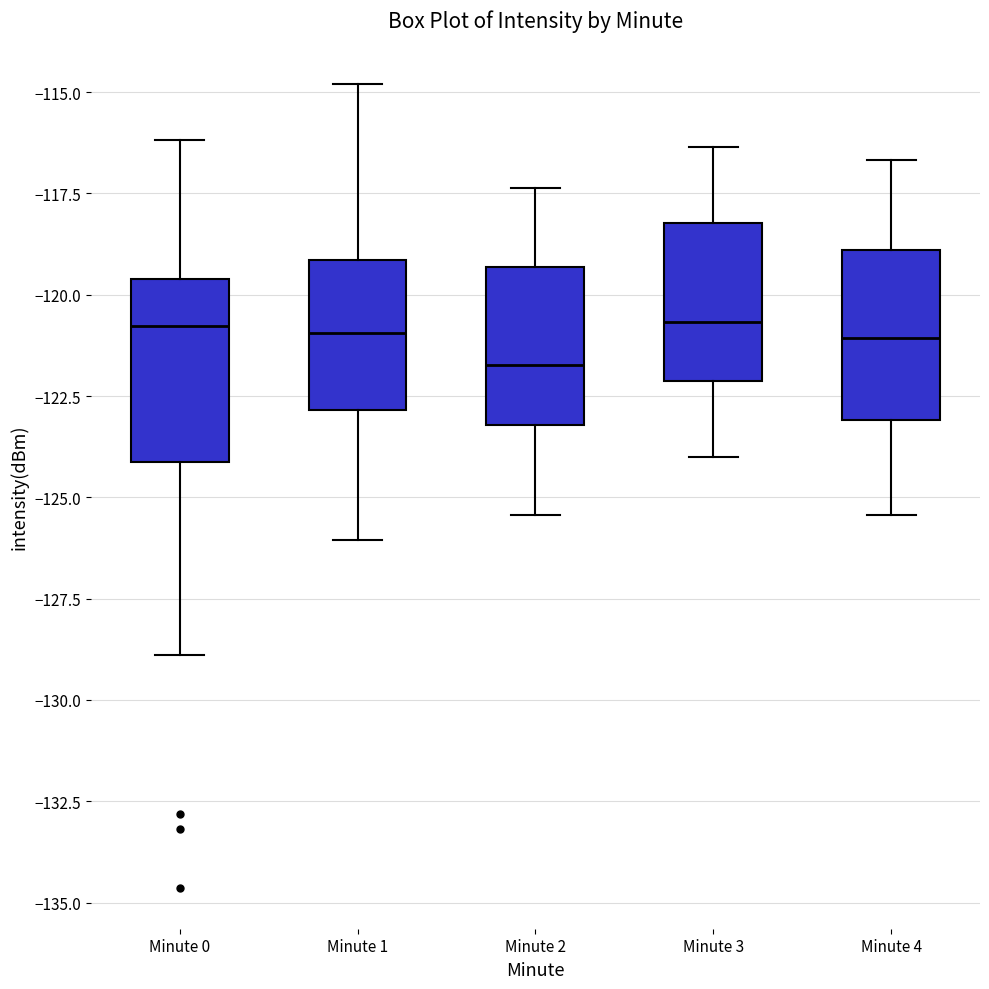

Where is the upper edge of the box for Minute 0 on the y-axis? The values are not printed on the chart, so give them approximately, as read against the axis.

-119.5